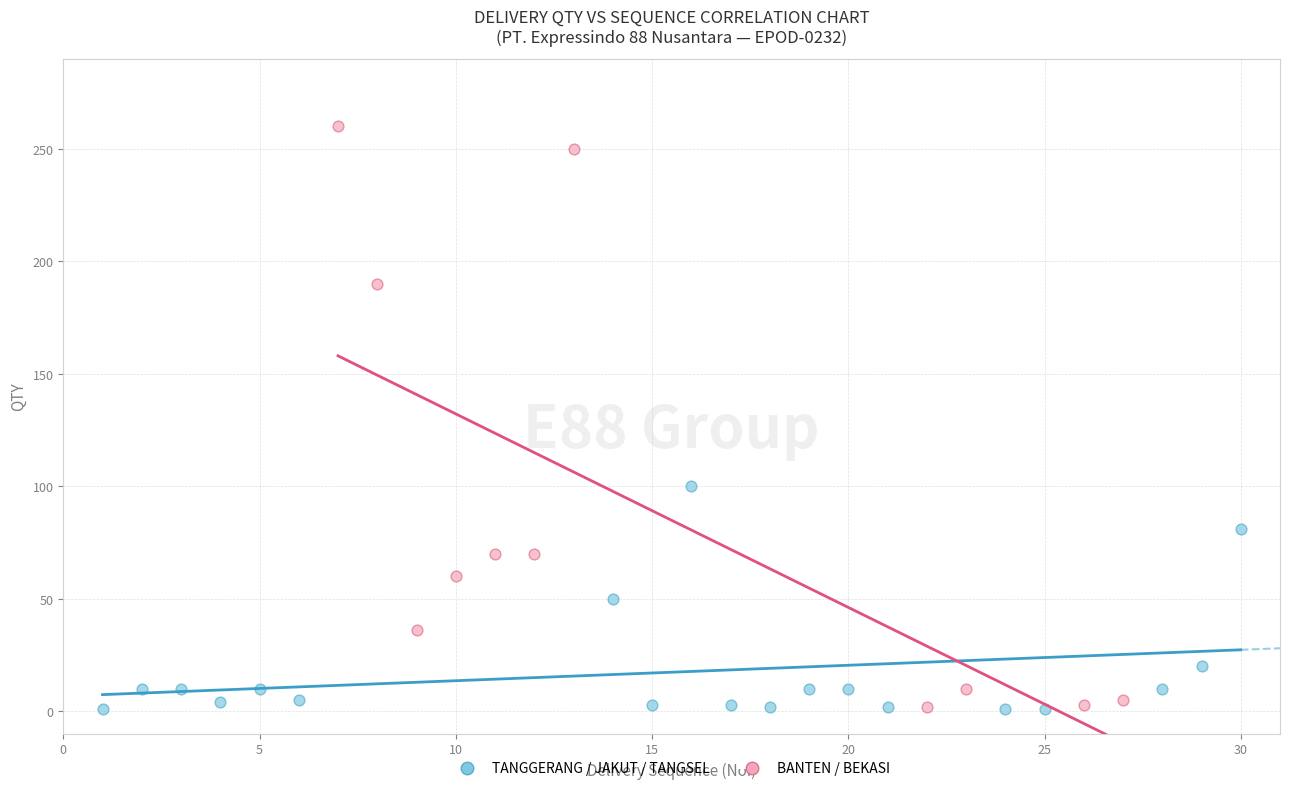

Which series has the largest Y range (max minus min)?

BANTEN / BEKASI